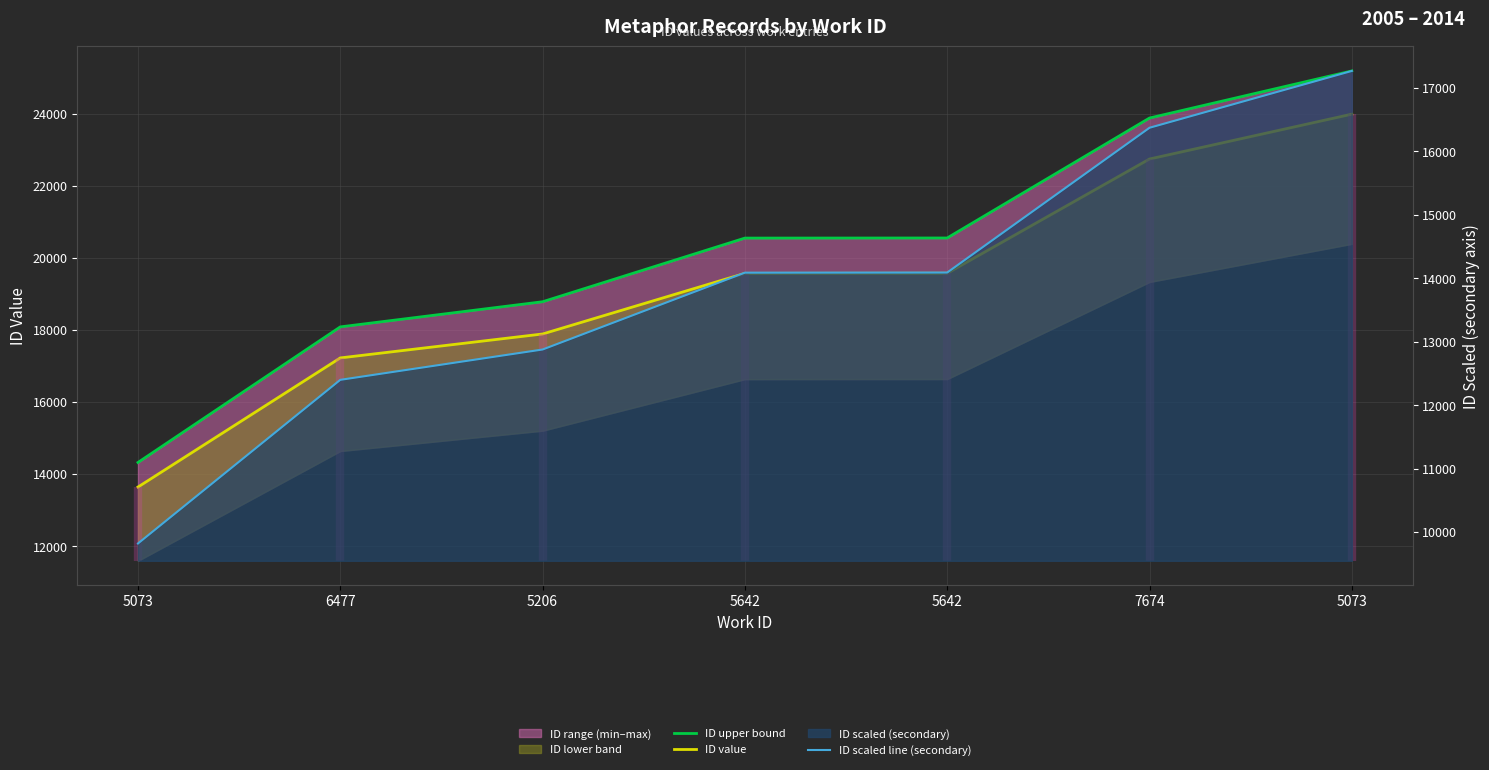

What is the difference between the ID value values at 6477 and 7674?

5518.0